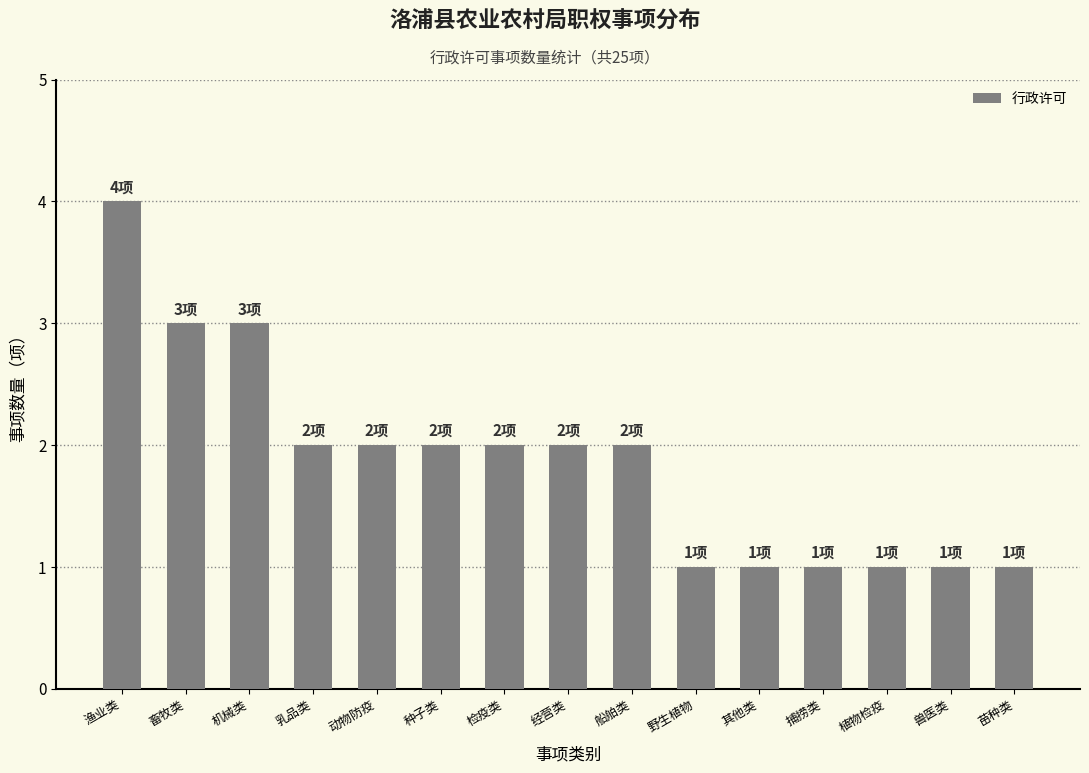

The value at 检疫类 is 3. True or false?

False